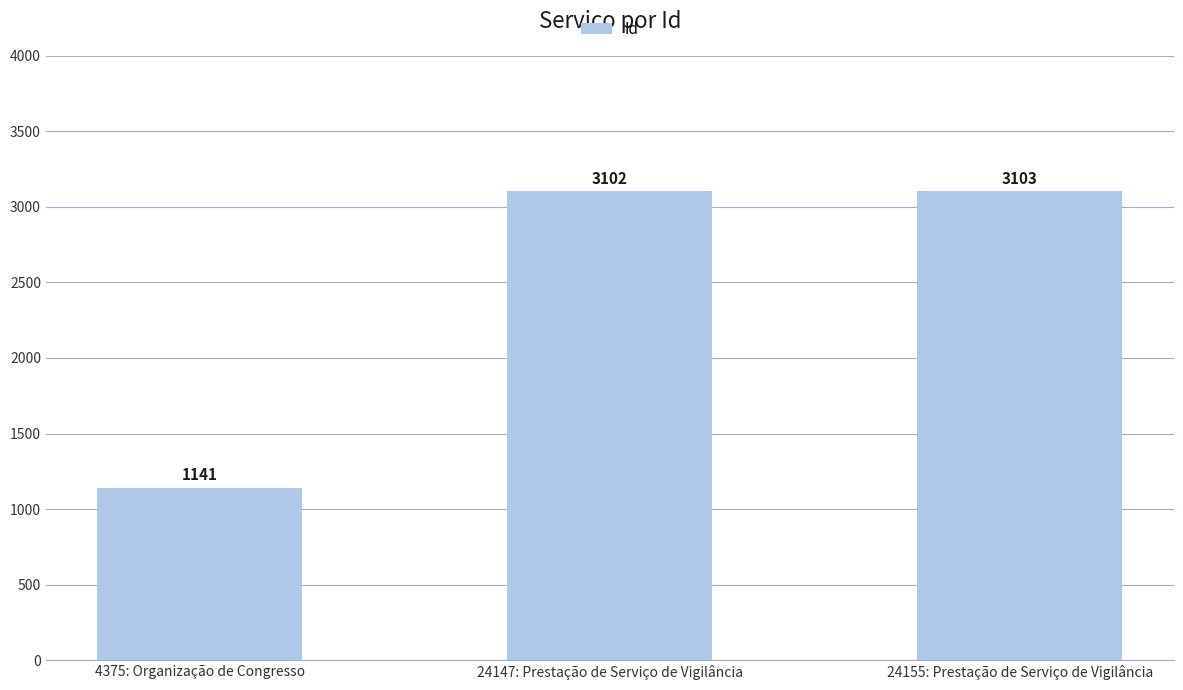

What is the difference between the maximum and minimum values?

1962